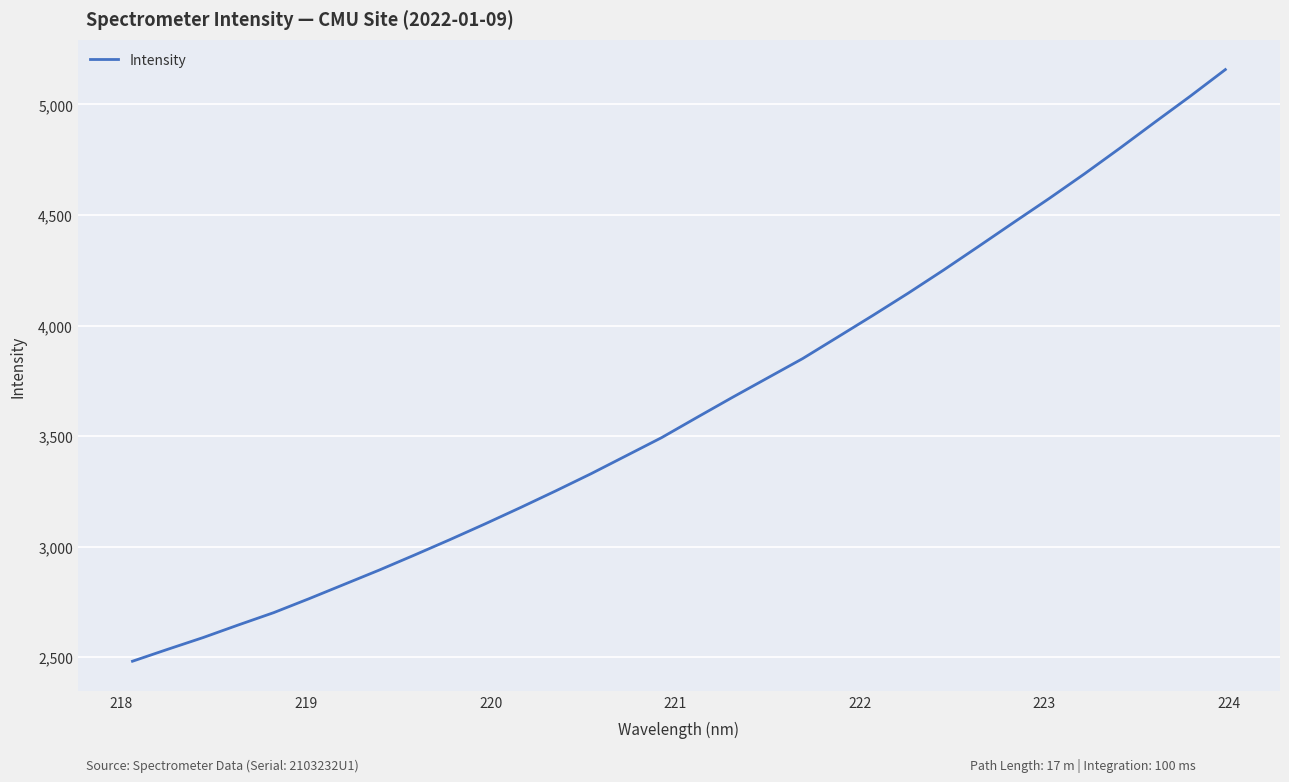

What is the minimum value shown in the chart?

2481.9